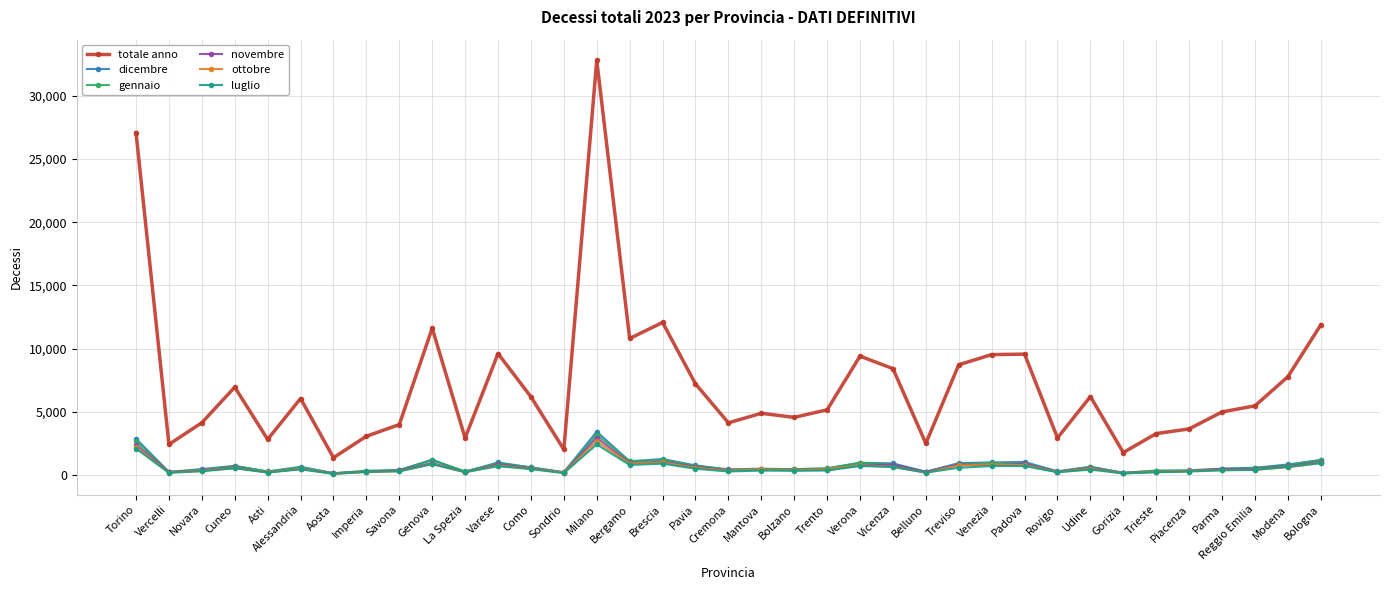

The value of totale anno at Rovigo is 2937. True or false?

True